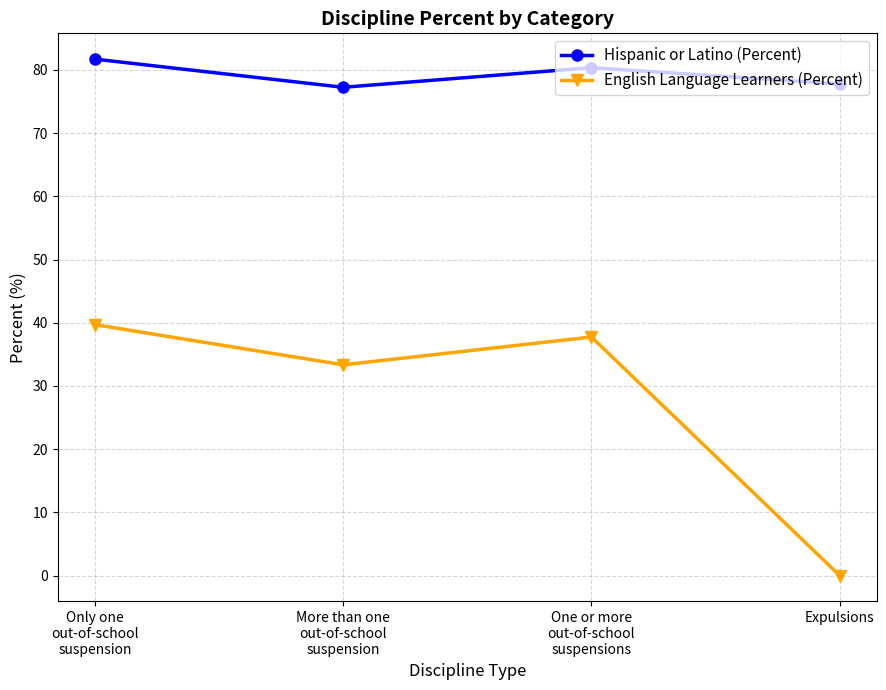

How many lines are shown in the chart?

2